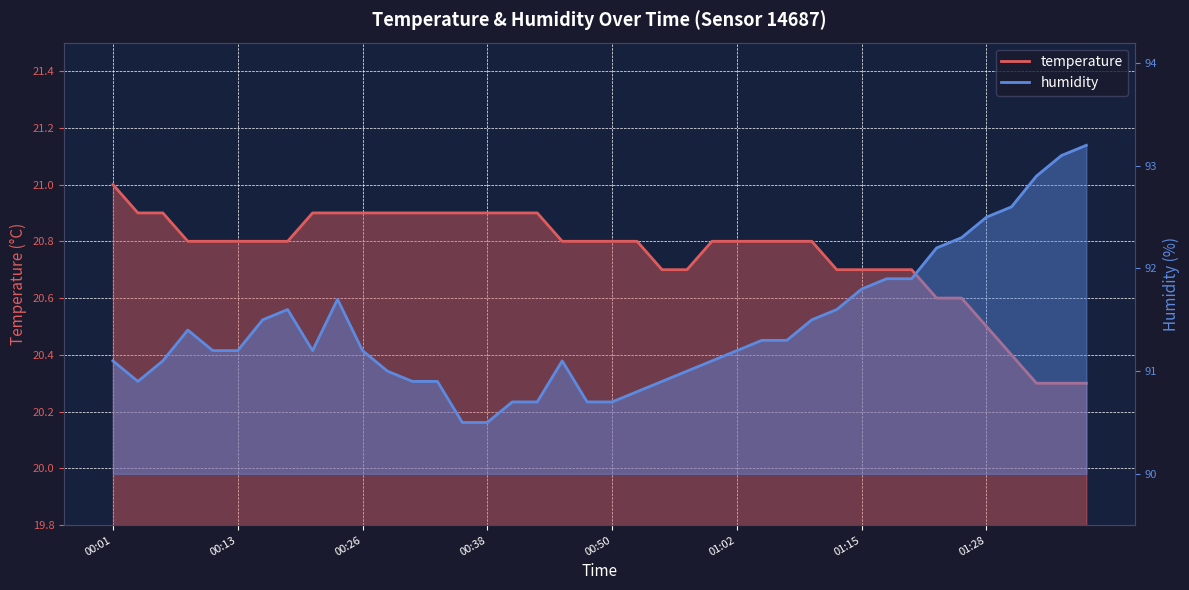

Is the value of humidity at 22 greater than the value of temperature at 20?

Yes